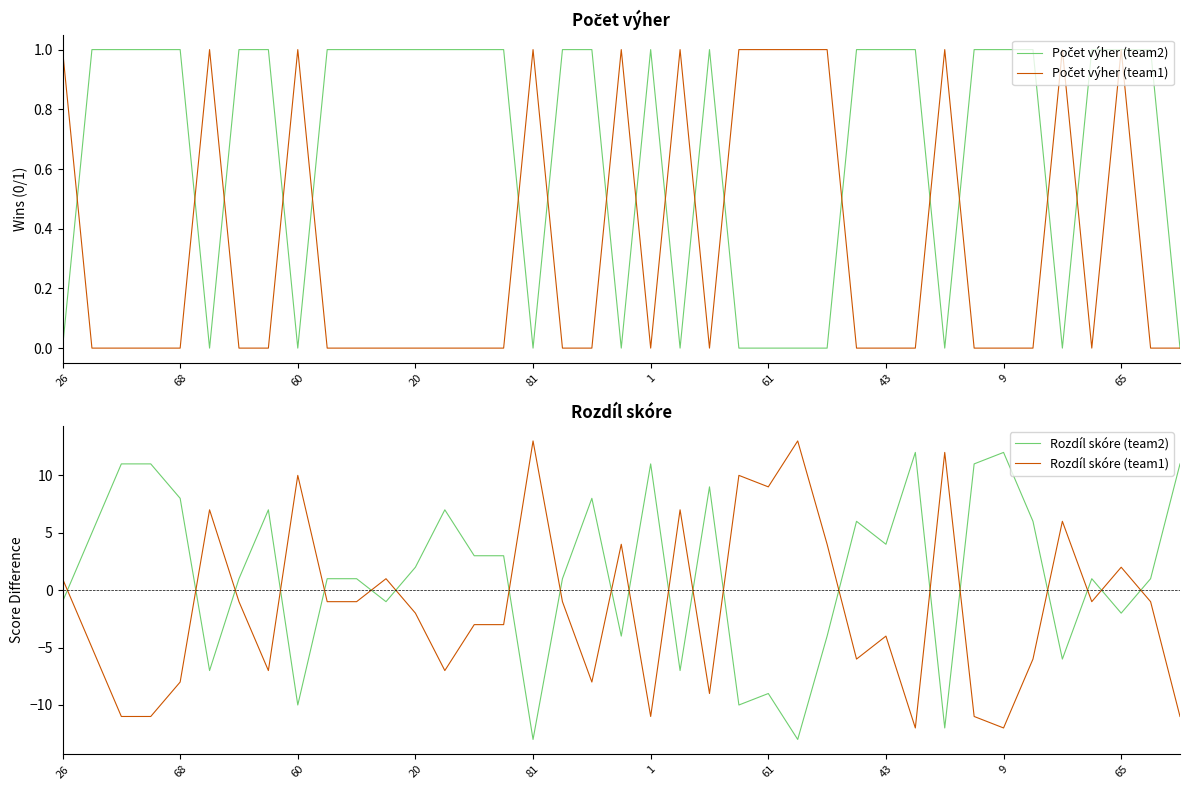

What is the difference between the Rozdíl skóre (team2) values at 26 and 27?

7